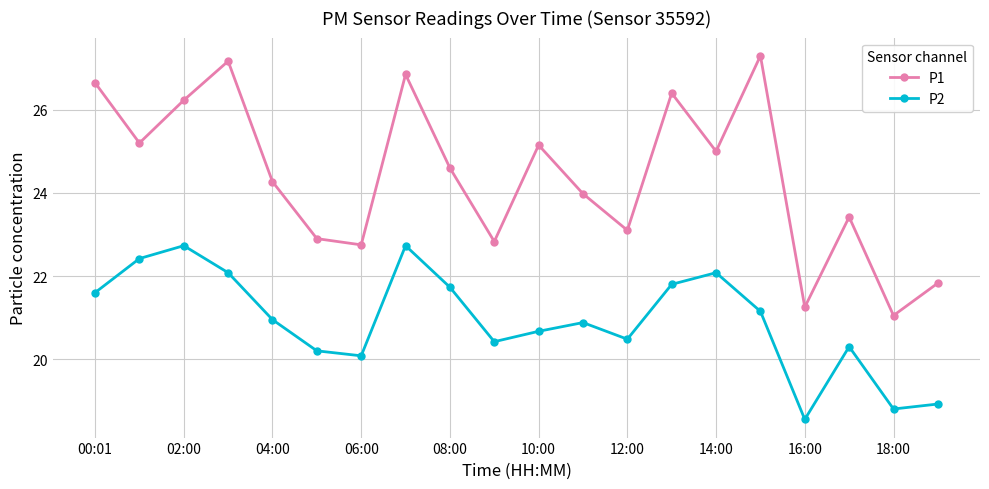

Which series has the largest range (max minus min)?

P1